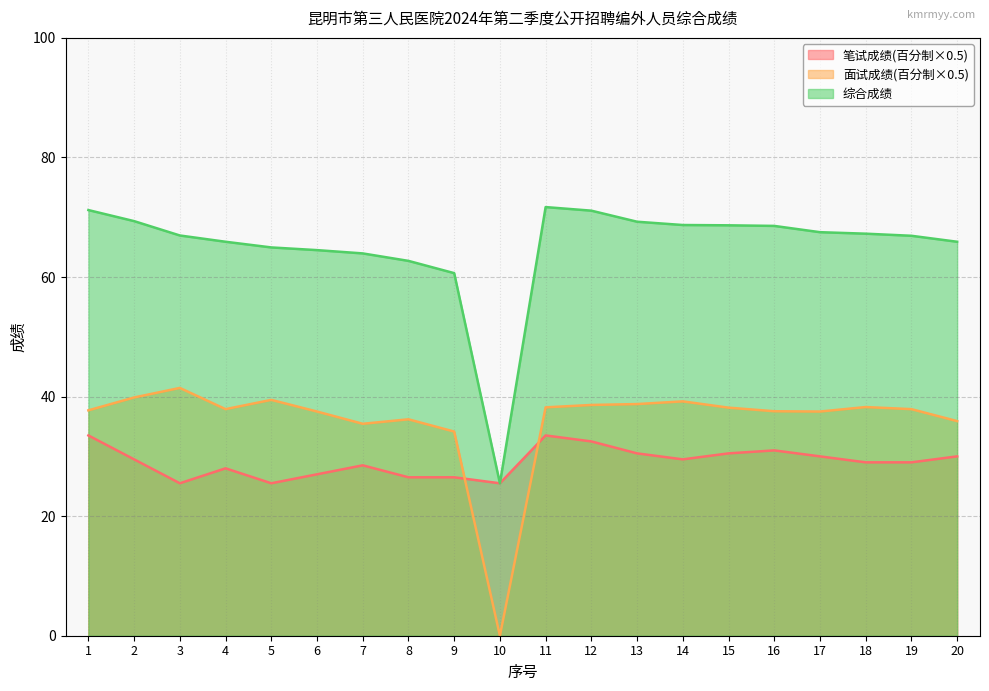

Reading left to right, transcribe all the data shown in this chart.

笔试成绩(百分制×0.5): 1=33.5	2=29.5	3=25.5	4=28.0	5=25.5	6=27.0	7=28.5	8=26.5	9=26.5	10=25.5	11=33.5	12=32.5	13=30.5	14=29.5	15=30.5	16=31.0	17=30.0	18=29.0	19=29.0	20=30.0
面试成绩(百分制×0.5): 1=37.7	2=39.9	3=41.5	4=37.9	5=39.5	6=37.5	7=35.5	8=36.2	9=34.1	10=0.0	11=38.2	12=38.6	13=38.8	14=39.2	15=38.1	16=37.5	17=37.5	18=38.2	19=37.9	20=35.9
综合成绩: 1=71.2	2=69.3	3=67.0	4=65.9	5=65.0	6=64.5	7=64.0	8=62.7	9=60.6	10=25.5	11=71.7	12=71.1	13=69.2	14=68.7	15=68.7	16=68.5	17=67.5	18=67.2	19=66.9	20=65.9